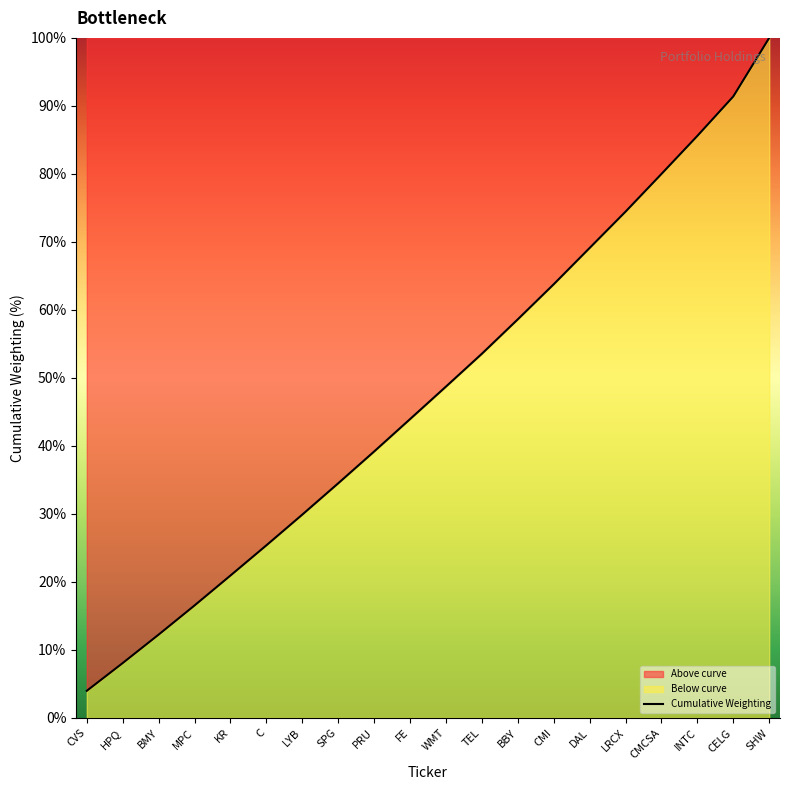

Rank the categories by value from highest to lowest.

SHW, CELG, INTC, CMCSA, LRCX, DAL, CMI, BBY, TEL, WMT, FE, PRU, SPG, LYB, C, KR, MPC, BMY, HPQ, CVS